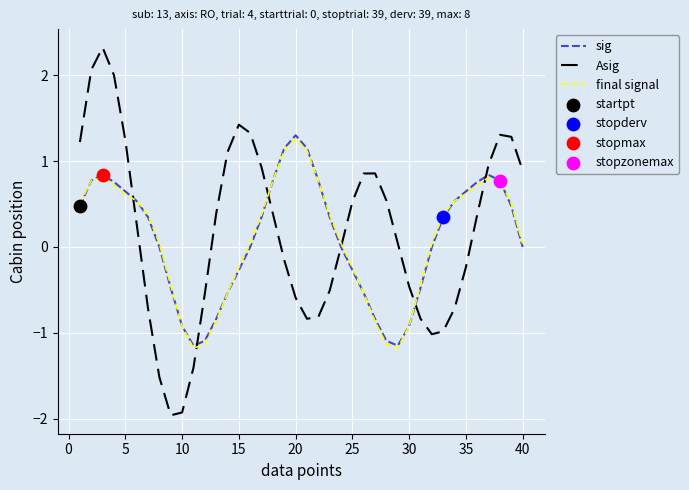

Which series has the largest range (max minus min)?

Asig